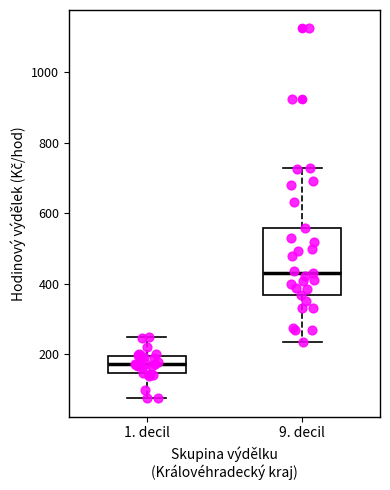

Reading left to right, transcribe this box plot: for each box, give where its median line is, the range the box spans, and where its two whiskers end, as read against the y-axis. The values are not printed on the chart, so give them approximately, as read against the axis.

1. decil: median 180, box 140 to 200, whiskers 80 to 240
9. decil: median 440, box 360 to 560, whiskers 240 to 720